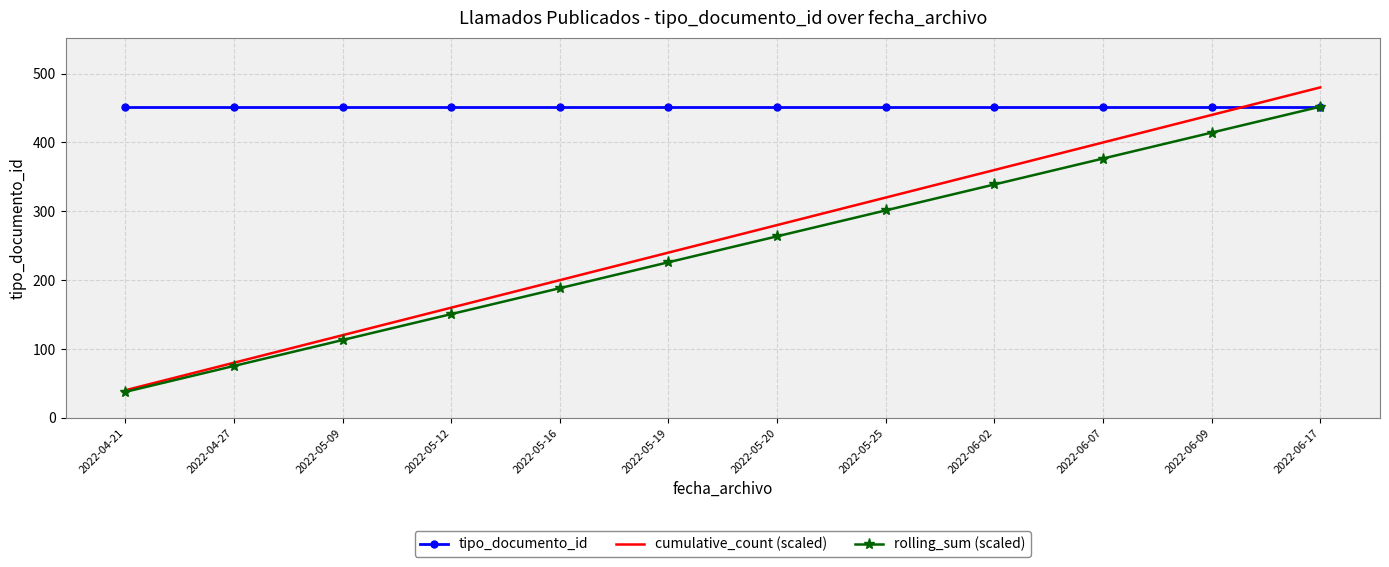

Reading left to right, extract all data points from this chart.

tipo_documento_id: 452.0	452.0	452.0	452.0	452.0	452.0	452.0	452.0	452.0	452.0	452.0	452.0
cumulative_count (scaled): 40.0	80.0	120.0	160.0	200.0	240.0	280.0	320.0	360.0	400.0	440.0	480.0
rolling_sum (scaled): 37.7	75.3	113.0	150.7	188.3	226.0	263.7	301.3	339.0	376.7	414.3	452.0